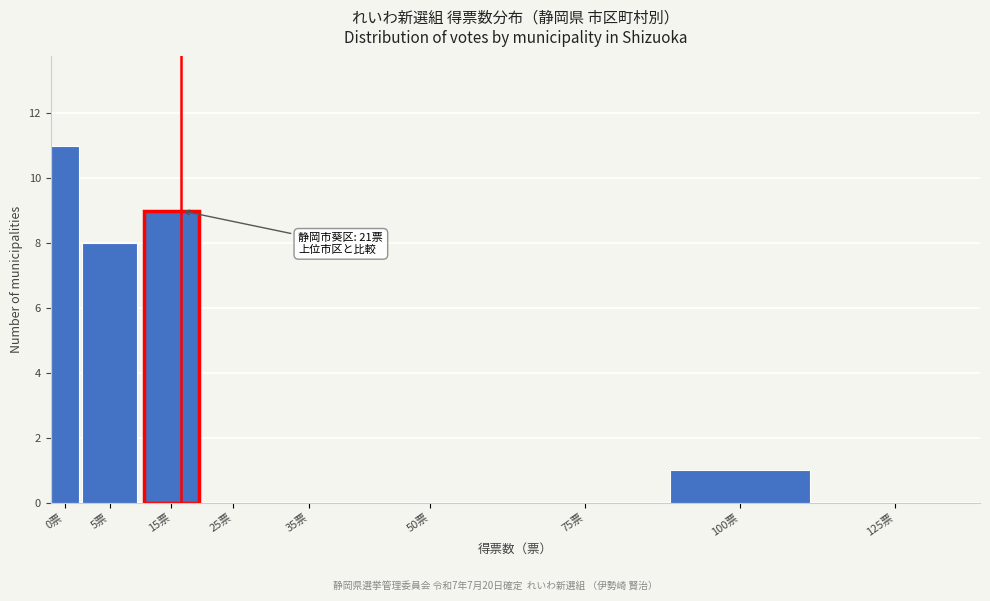

Reading left to right, transcribe all the data shown in this chart.

0票=11	5票=8	15票=9	25票=0	35票=0	50票=0	75票=0	100票=1	125票=0